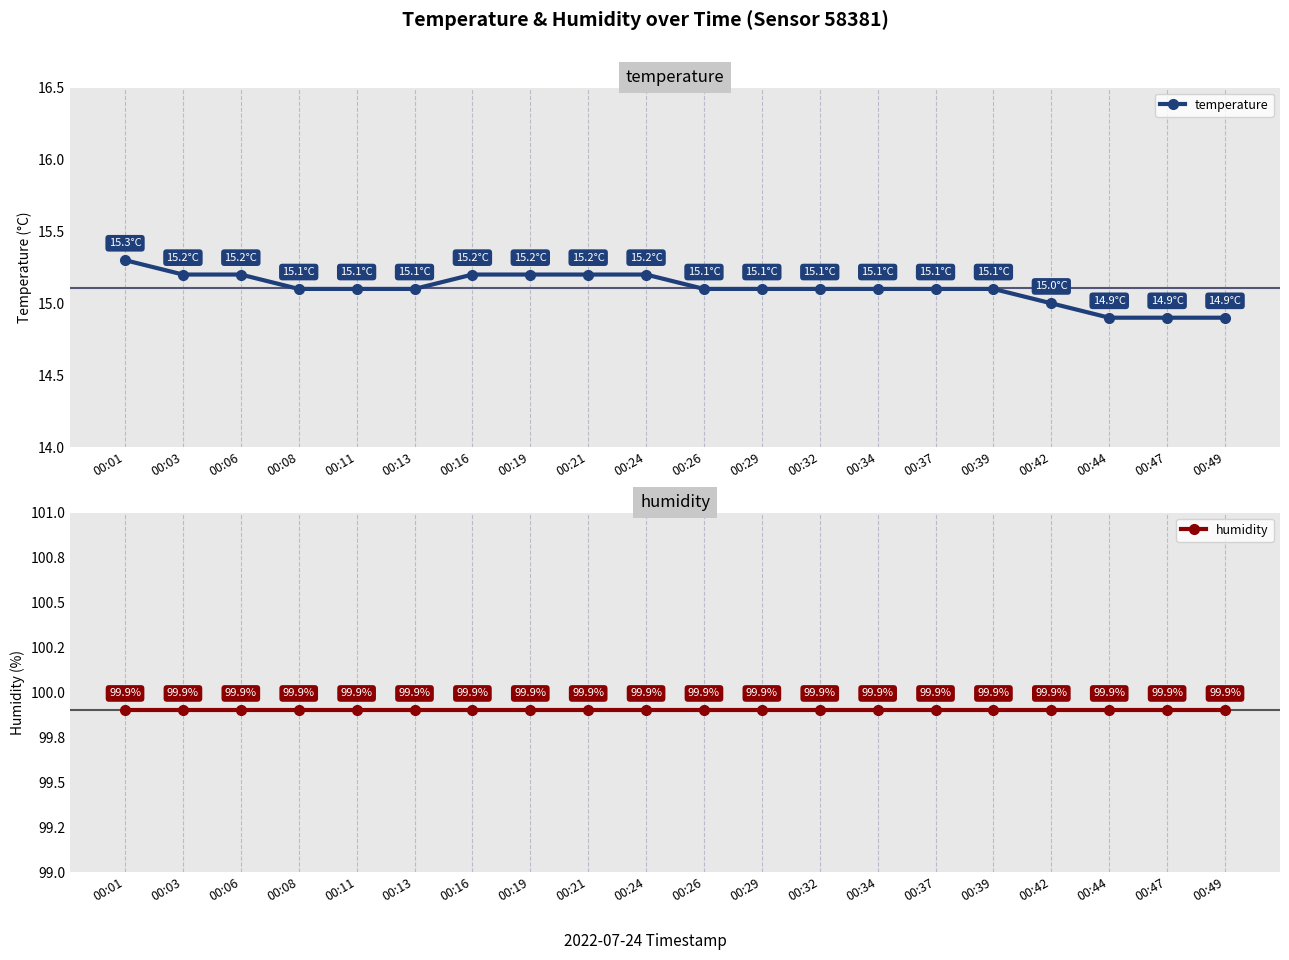

What is the sum of all temperature values?

302.1